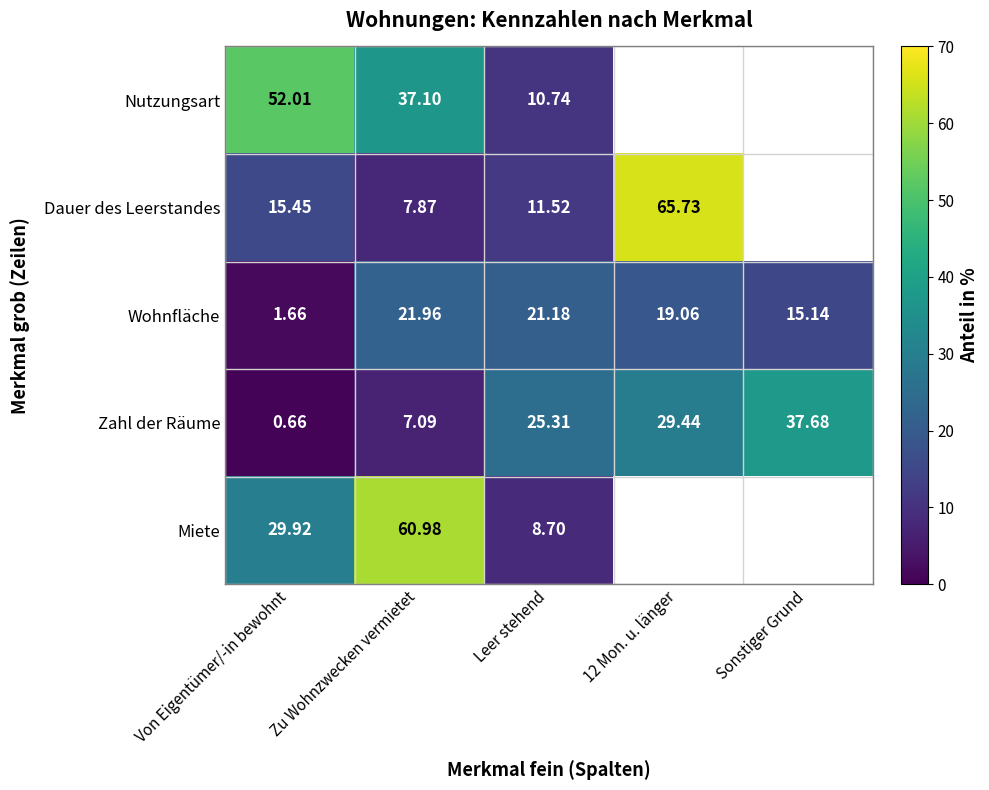

At which label does Zahl der Räume first exceed 25?

Leer stehend